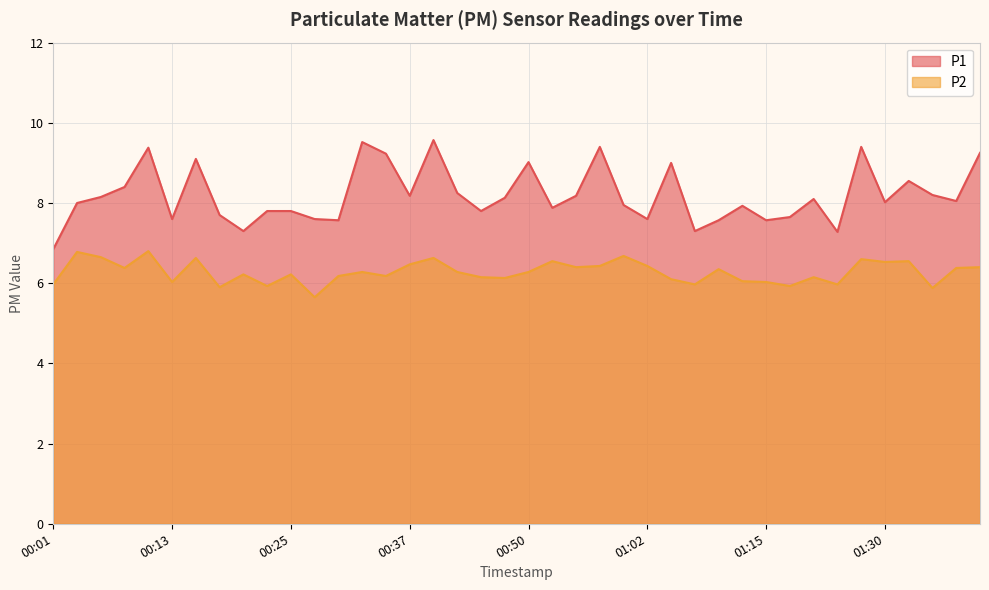

Rank the series by their average value, from highest to lowest.

P1, P2